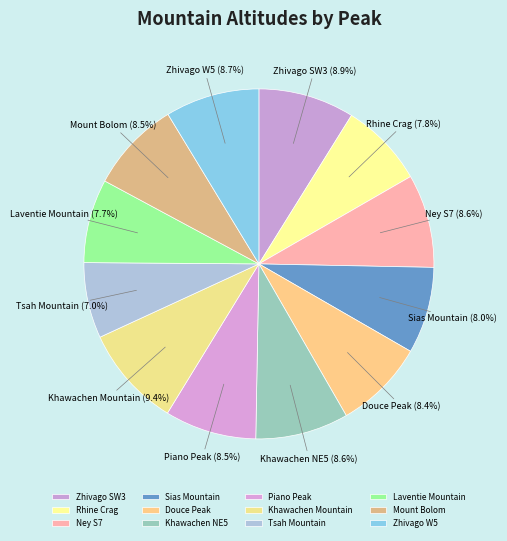

Which category has the biggest portion of the pie?

Khawachen Mountain